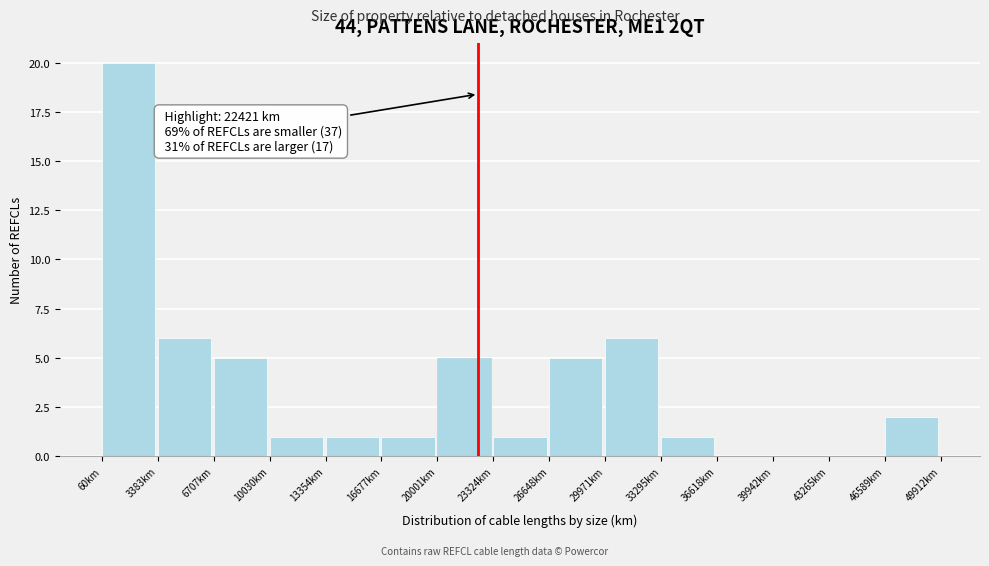

Over which range of the x-axis is the bar tallest?

0 to 3500